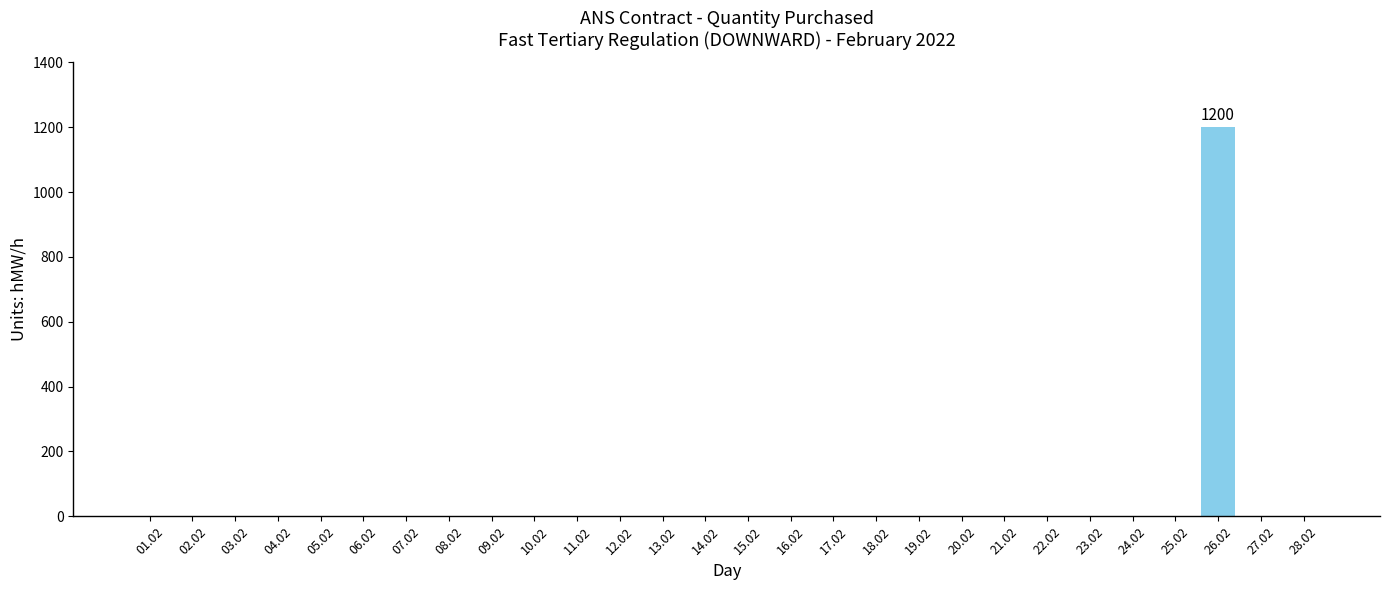

What is the sum of all values?

1200